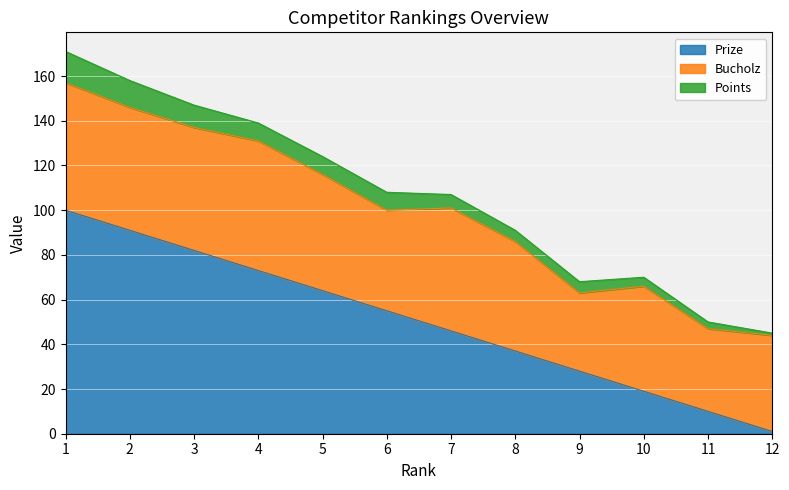

True or false: Prize has a value of 55 at 6.

True